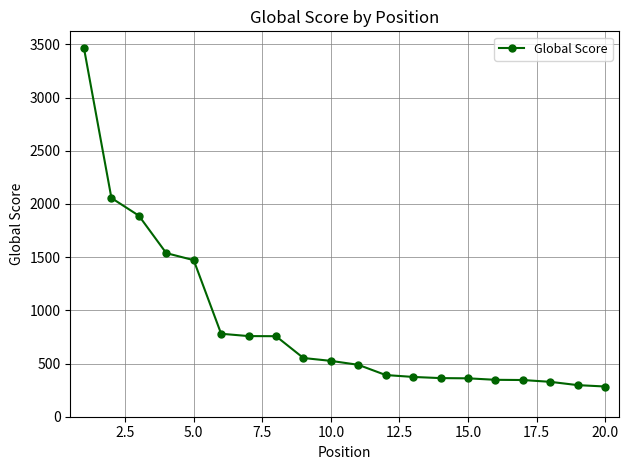

Is this an area chart (filled region under the line)?

No